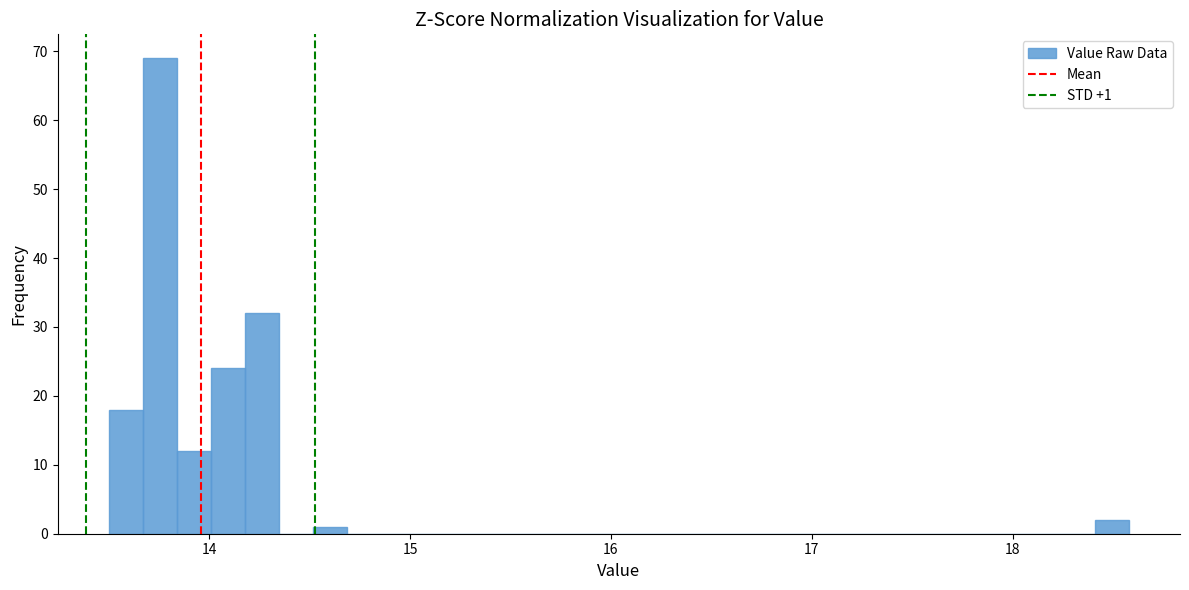

Read against the x-axis, roughly where is the centre of the tallest bar?

13.8